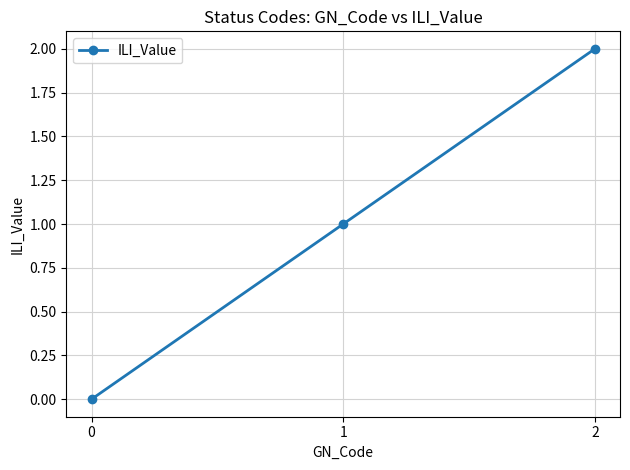

What is the sum of all values?

3